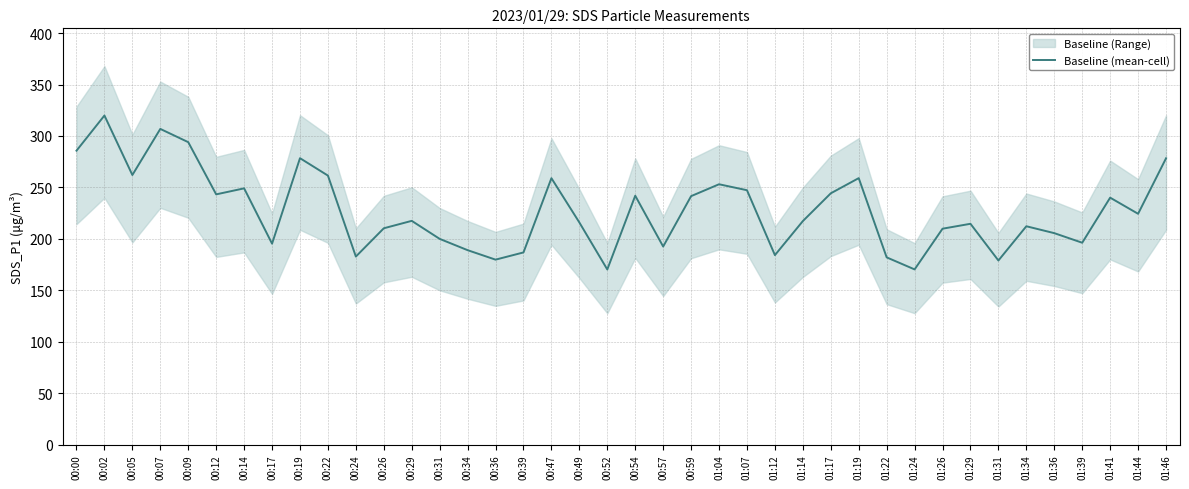

Reading left to right, transcribe all the data shown in this chart.

00:00=285.7	00:02=319.9	00:05=262.0	00:07=306.8	00:09=293.9	00:12=243.2	00:14=249.1	00:17=195.3	00:19=278.4	00:22=261.4	00:24=182.7	00:26=210.2	00:29=217.4	00:31=199.9	00:34=188.9	00:36=179.7	00:39=186.8	00:47=258.9	00:49=215.9	00:52=170.2	00:54=241.9	00:57=192.5	00:59=241.5	01:04=253.0	01:07=247.2	01:12=184.1	01:14=217.2	01:17=244.2	01:19=259.0	01:22=181.9	01:24=170.2	01:26=209.8	01:29=214.6	01:31=178.9	01:34=212.2	01:36=205.5	01:39=196.2	01:41=240.0	01:44=224.3	01:46=278.2